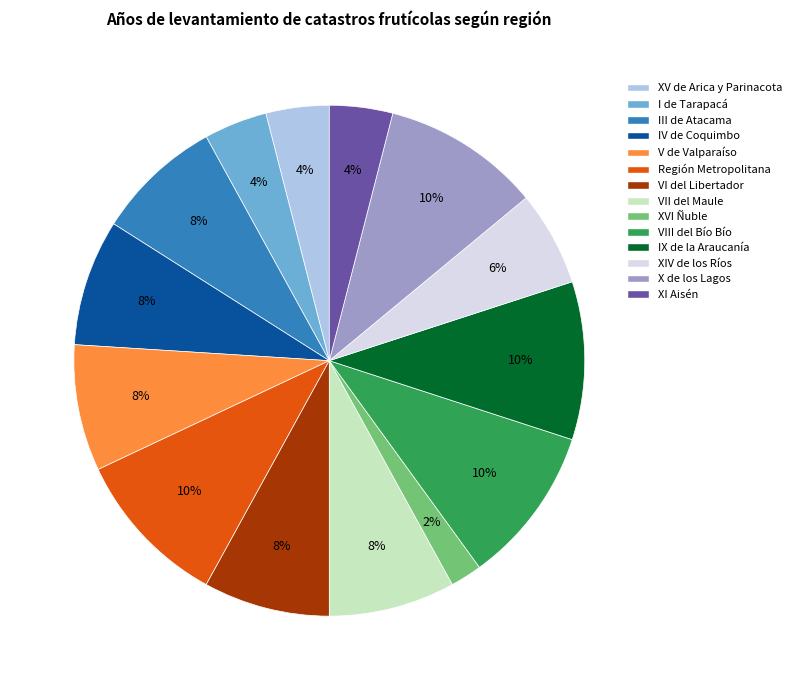

Approximately how many times larger is the value at III de Atacama compared to XVI Ñuble?

4.0